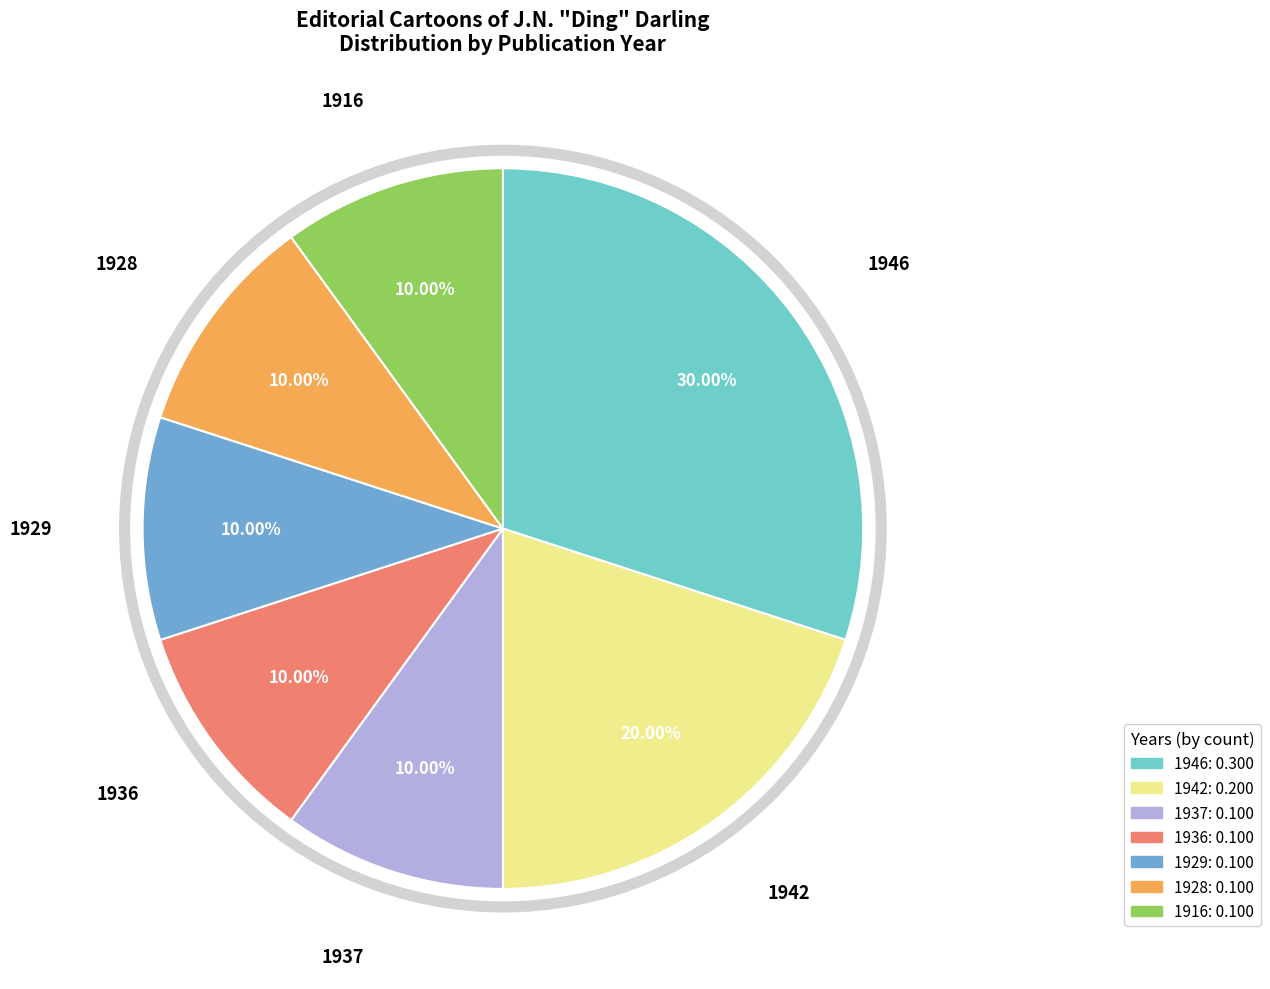

Is it true that 1946 is 30% of the pie?

True